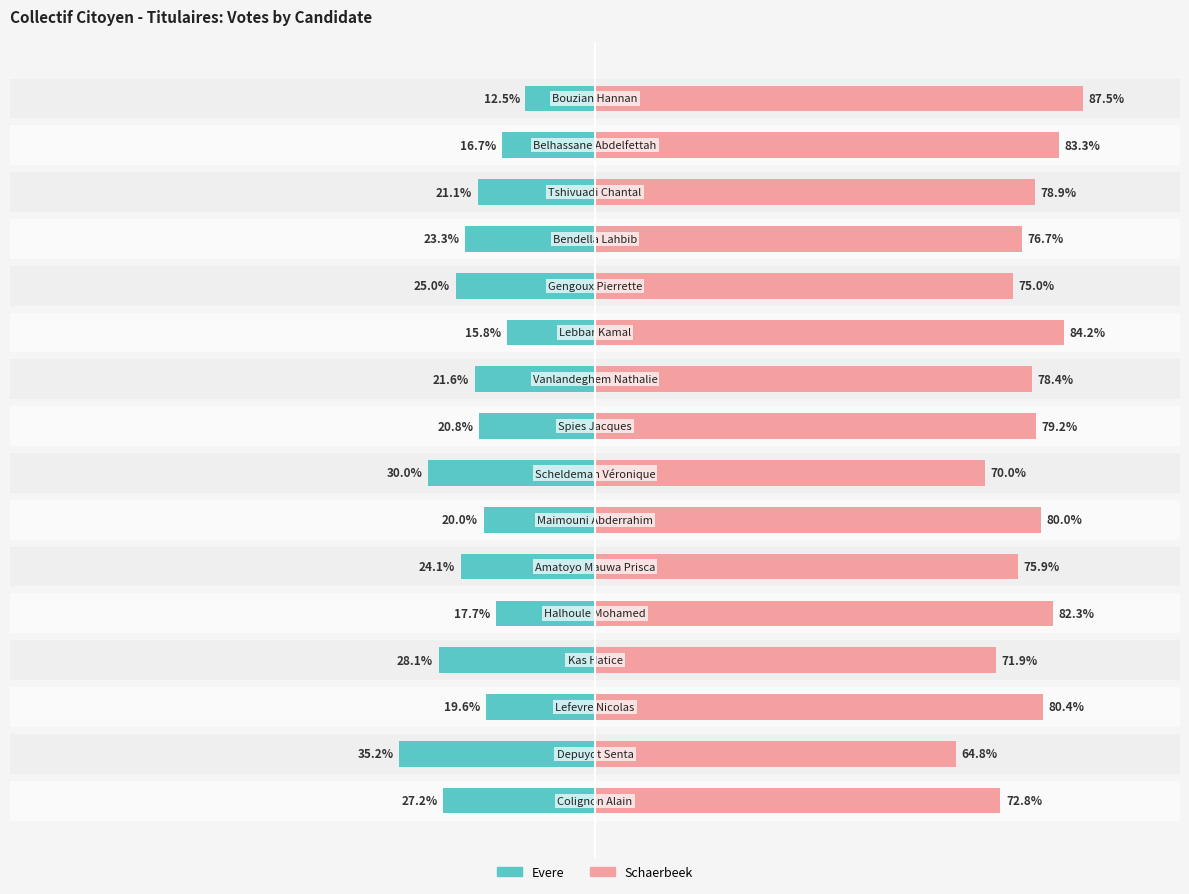

What is the difference between the maximum and minimum values in the Evere series?

22.7